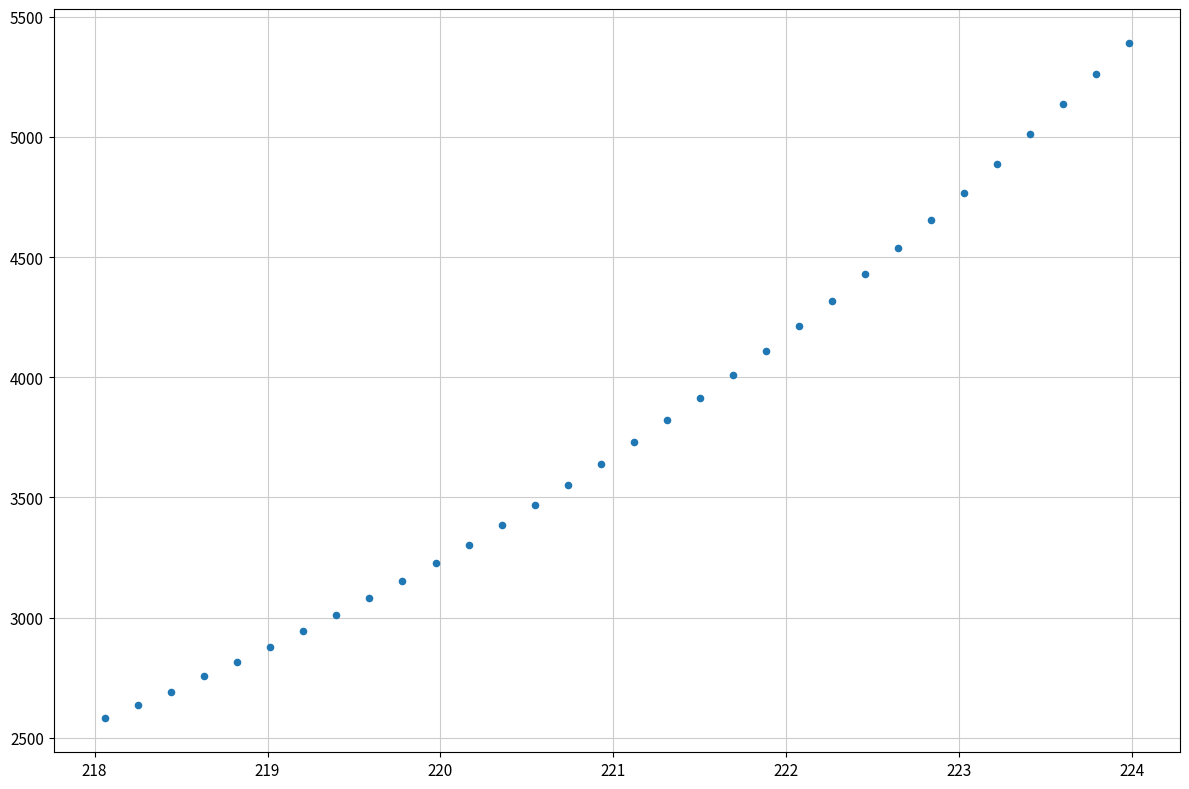

What is the range of X values (max minus min)?

5.9